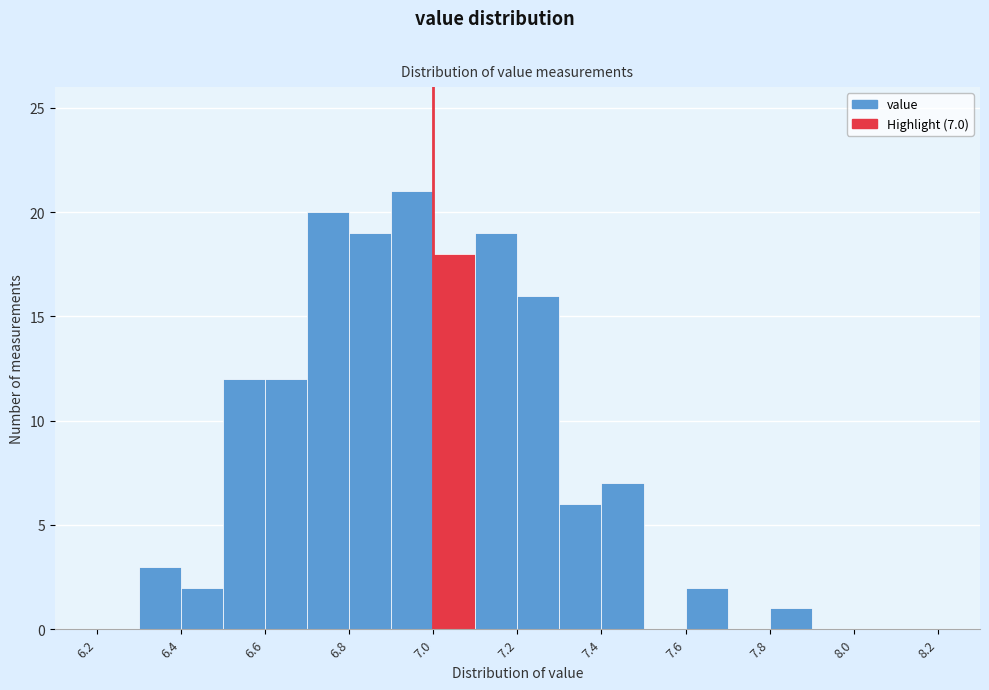

Over which range of the x-axis is the bar tallest?

6.9 to 7.0